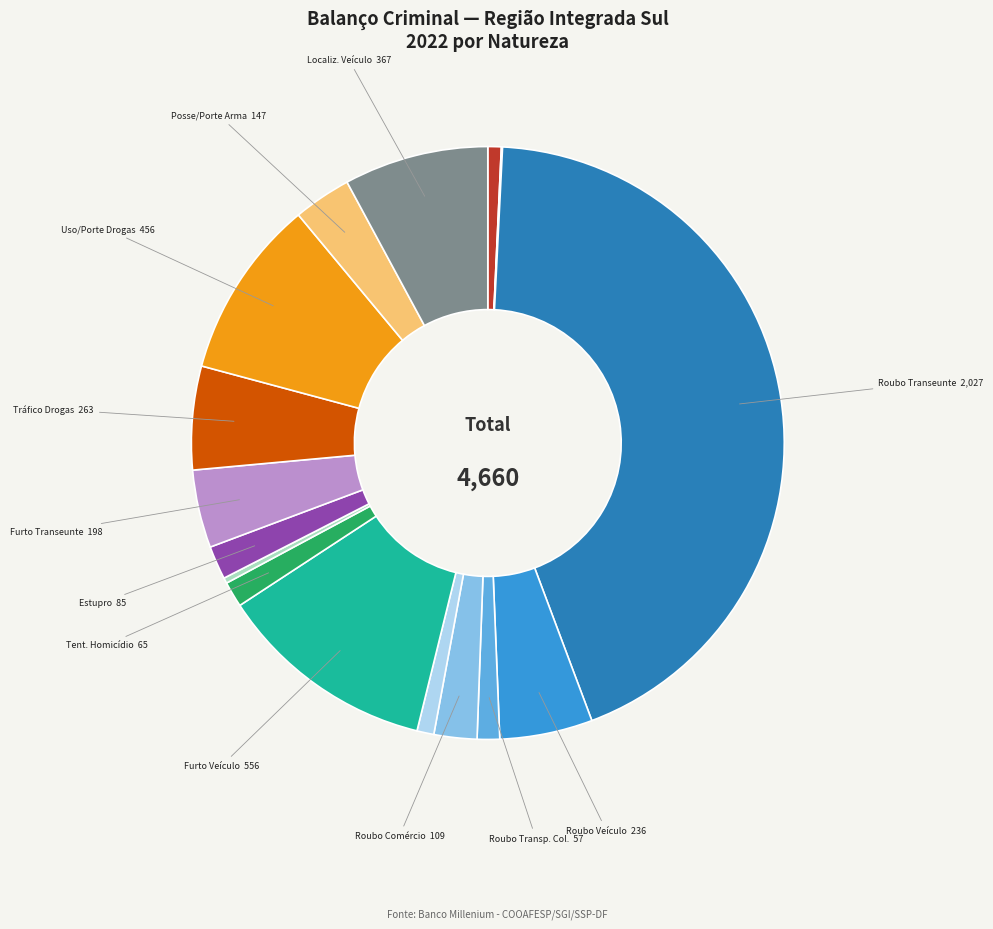

Is there a majority slice in this chart?

No